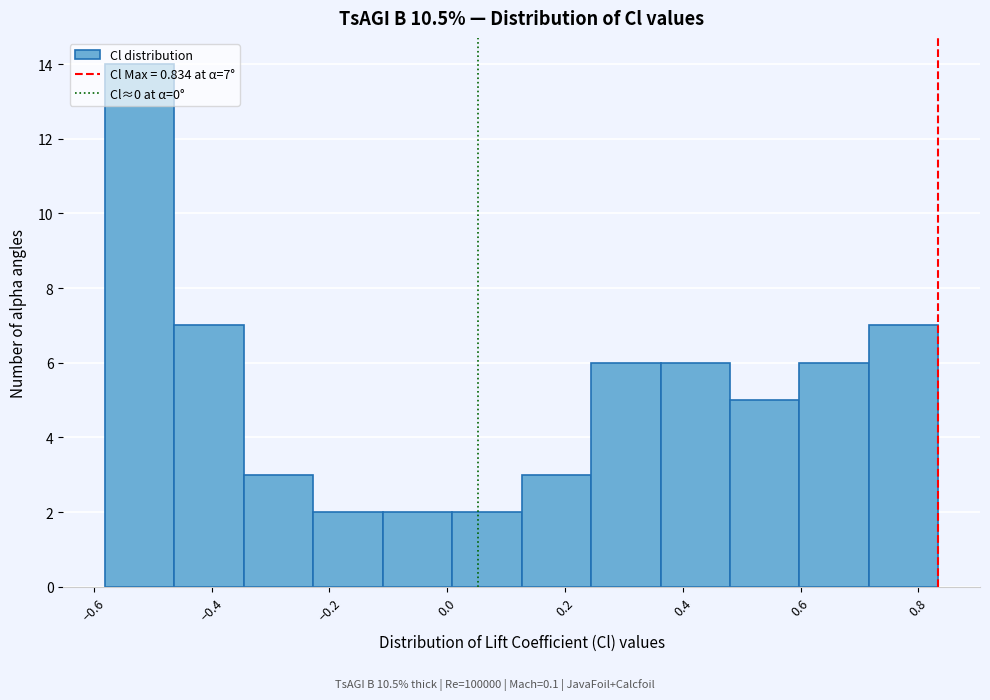

Over which range of the x-axis is the bar tallest?

-0.58 to -0.46